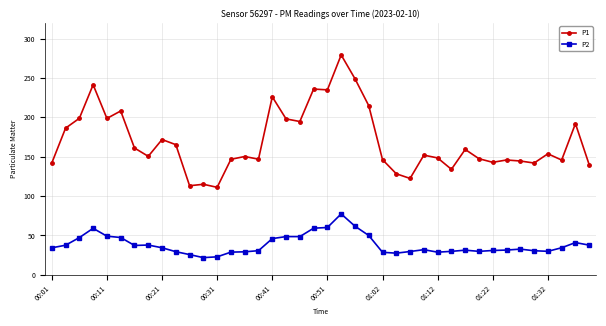

What is the value of the P2 point at the 36th from the left?

30.5